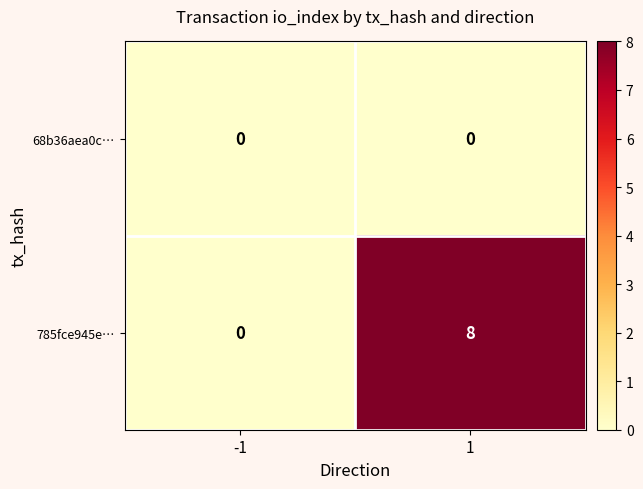

Reading left to right, list all the values displayed in this chart.

68b36aea0c…: -1=0	1=0
785fce945e…: -1=0	1=8